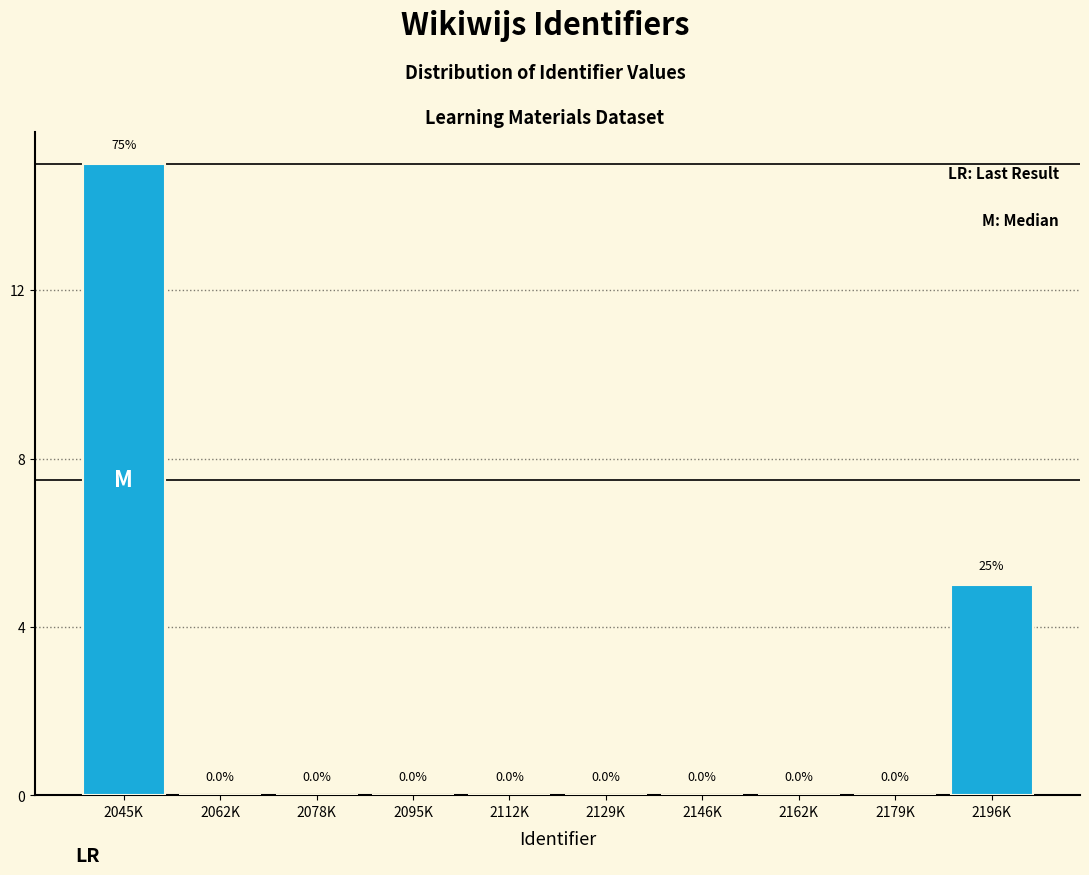

Reading right to left, transcribe all the data shown in this chart.

2196K=5	2179K=0	2162K=0	2146K=0	2129K=0	2112K=0	2095K=0	2078K=0	2062K=0	2045K=15